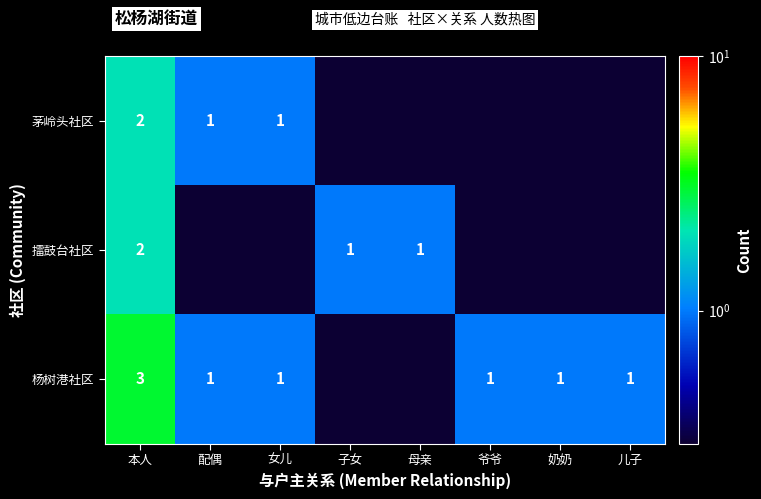

What is the spread (max minus min) of values at 女儿?

0.9